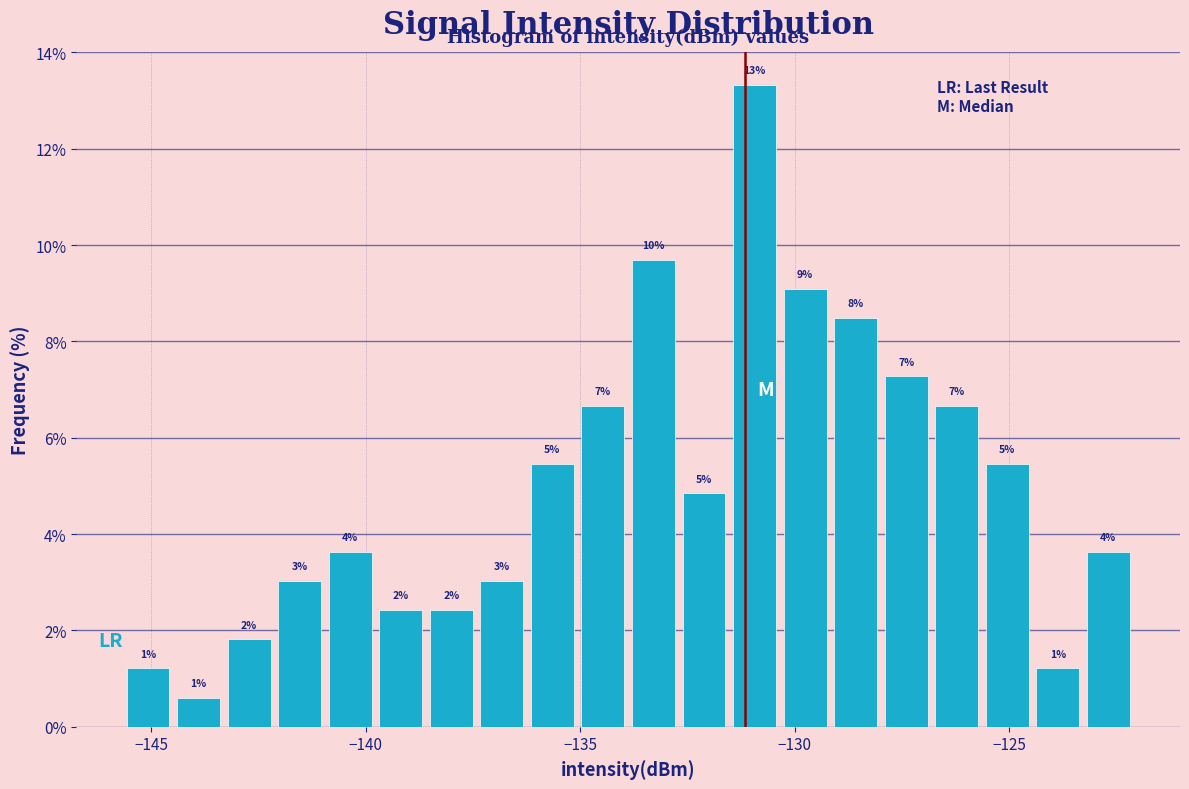

Read against the x-axis, roughly where is the centre of the tallest bar?

-131.0